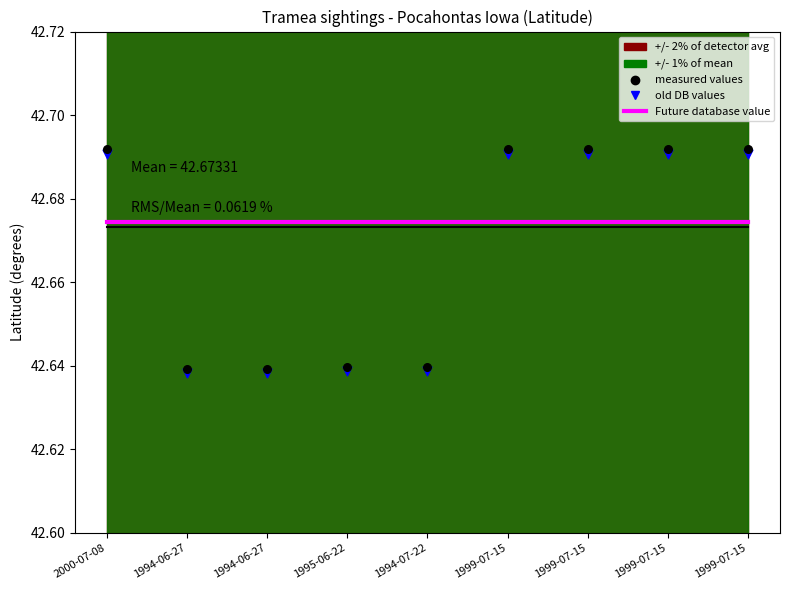

Which series has the largest Y range (max minus min)?

old DB values